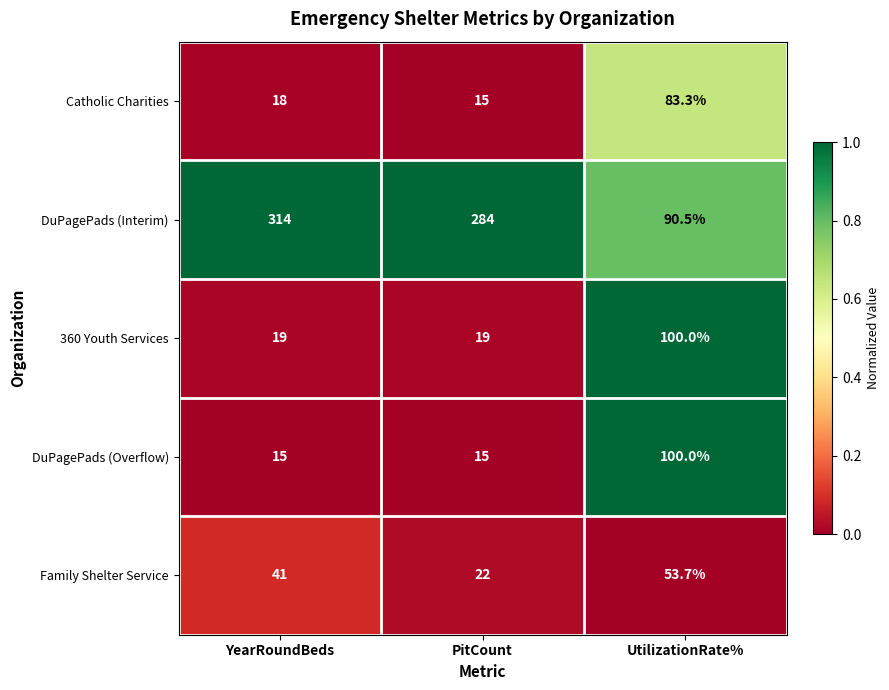

What is the lowest value of the Catholic Charities series?

15.0